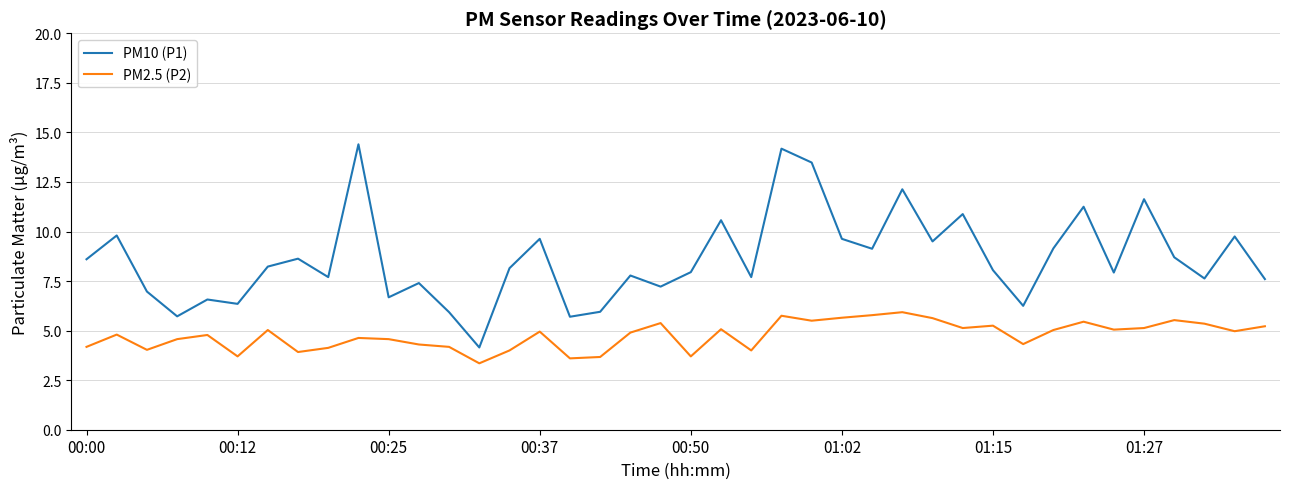

How many lines are shown in the chart?

2